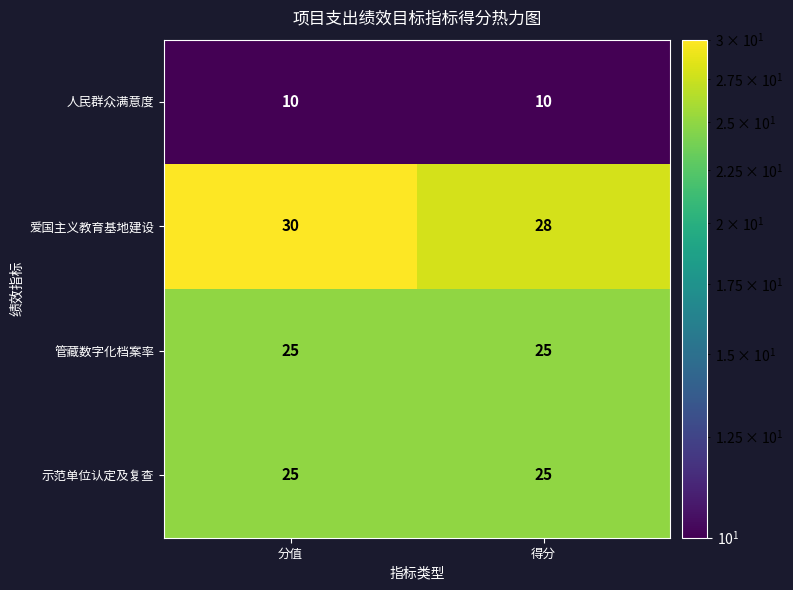

The value of 人民群众满意度 at 分值 is 10. True or false?

True